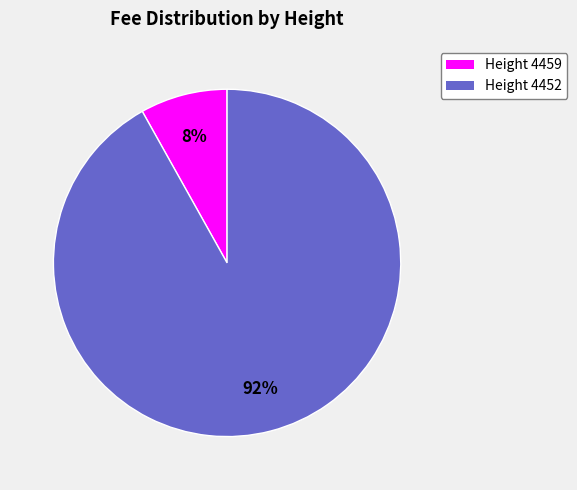

Does any single category account for the majority?

Yes